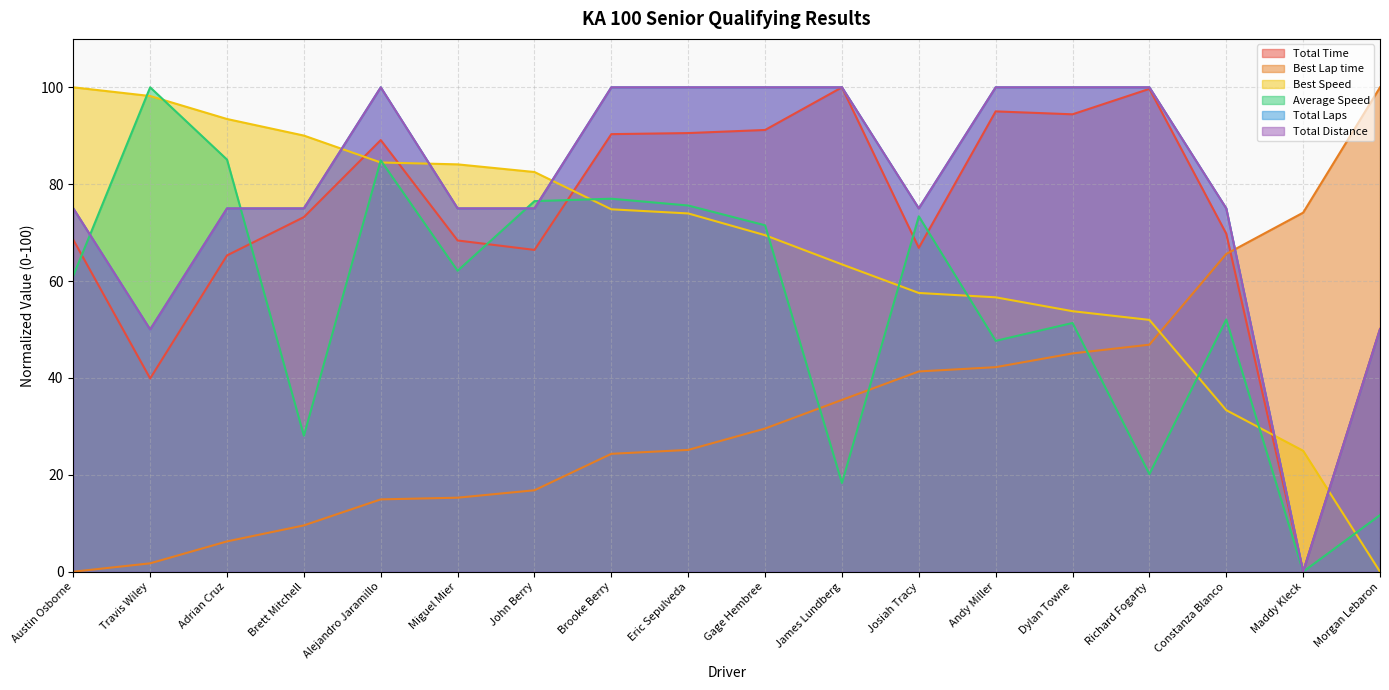

At which label does Total Distance reach its minimum?

Maddy Kleck